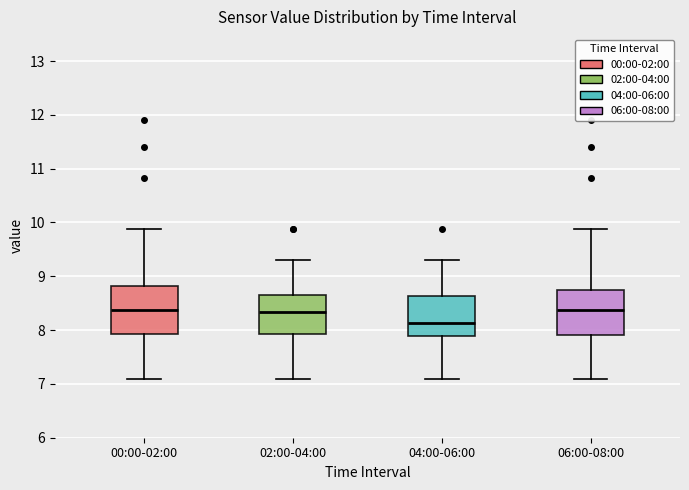

Where is the lower edge of the box for 04:00-06:00 on the y-axis? The values are not printed on the chart, so give them approximately, as read against the axis.

7.9